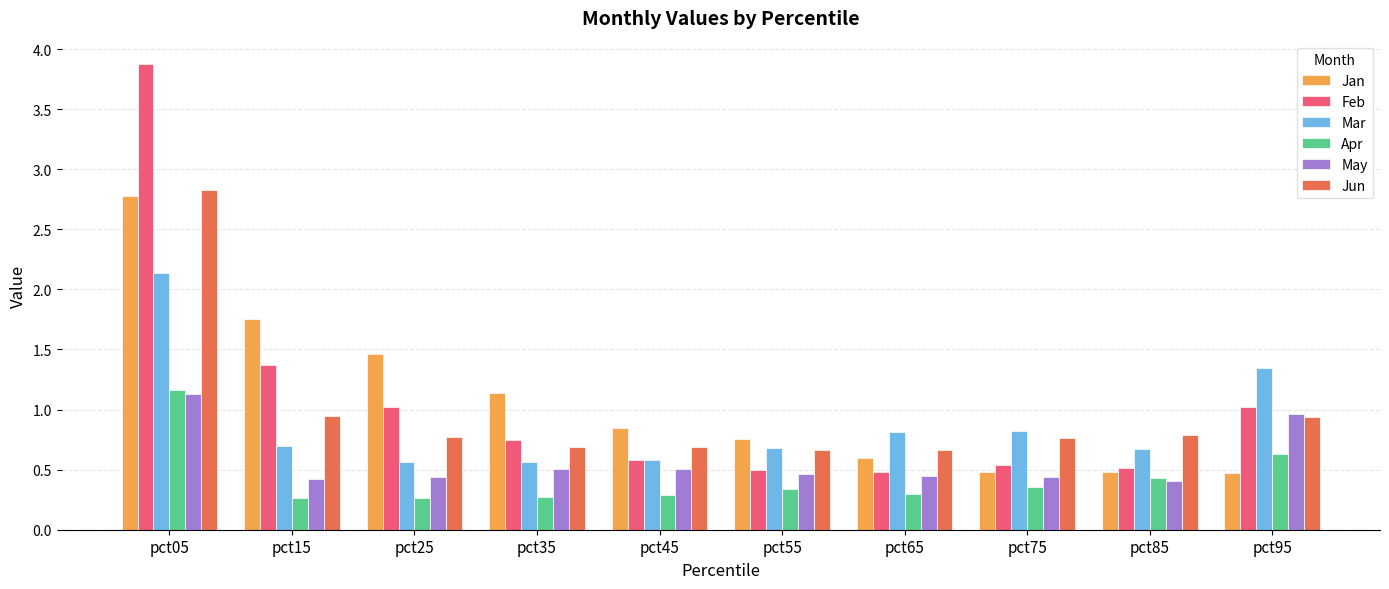

At which category does the chart reach its peak across all series?

pct05